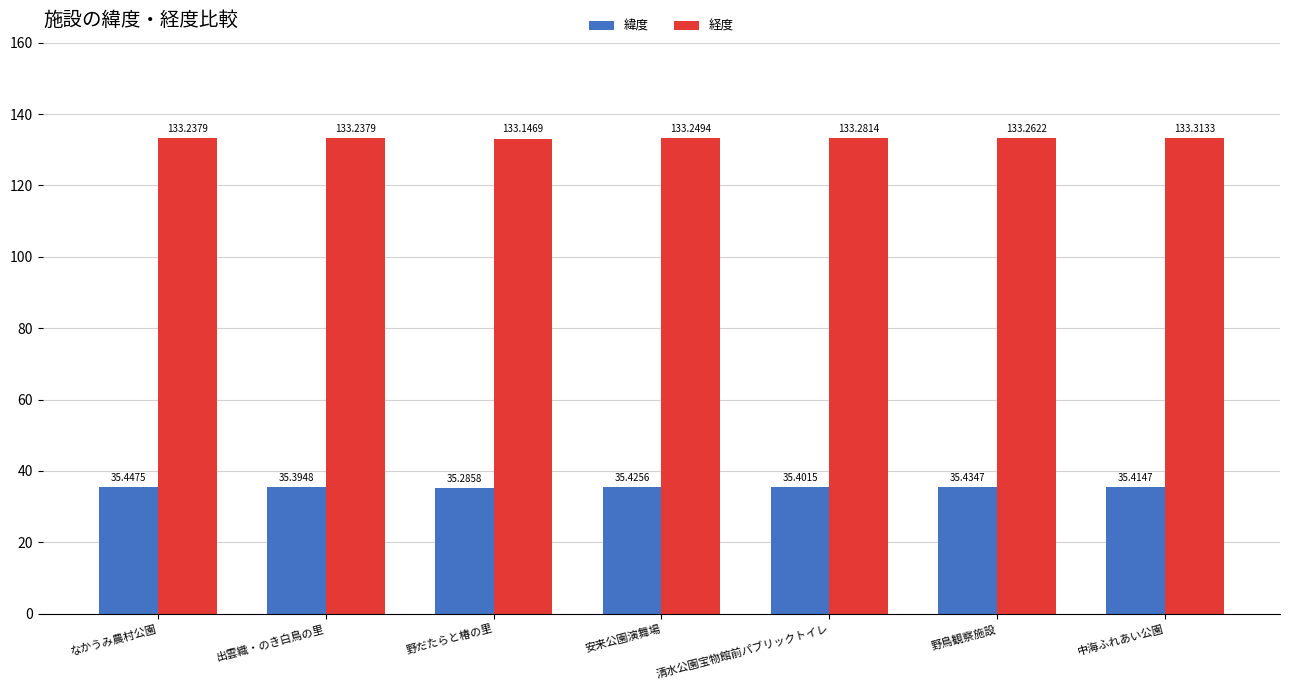

Is it true that 緯度 equals 35.4 at 出雲織・のき白鳥の里?

True